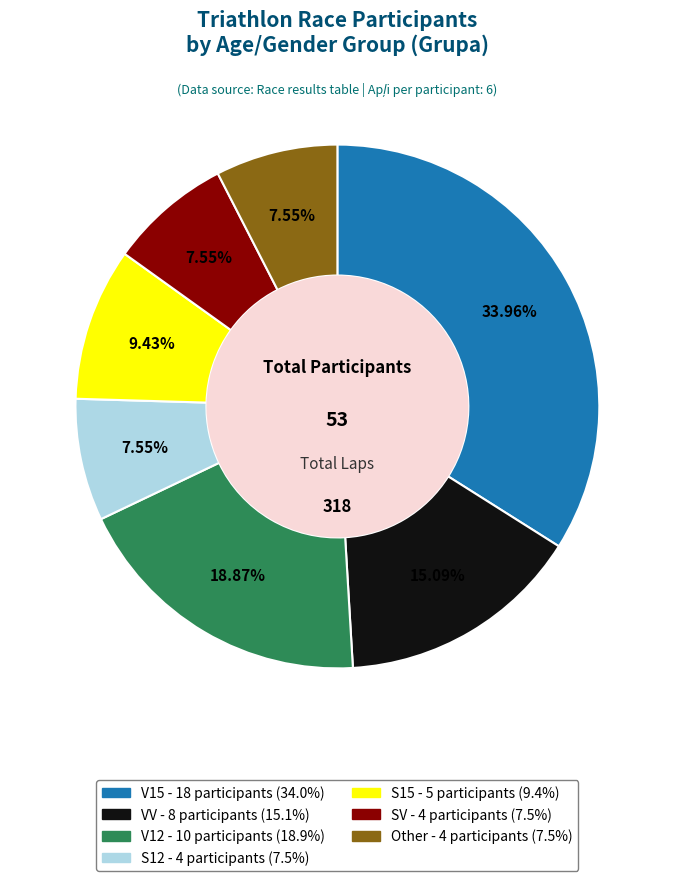

Is it true that SV is 1% of the pie?

False